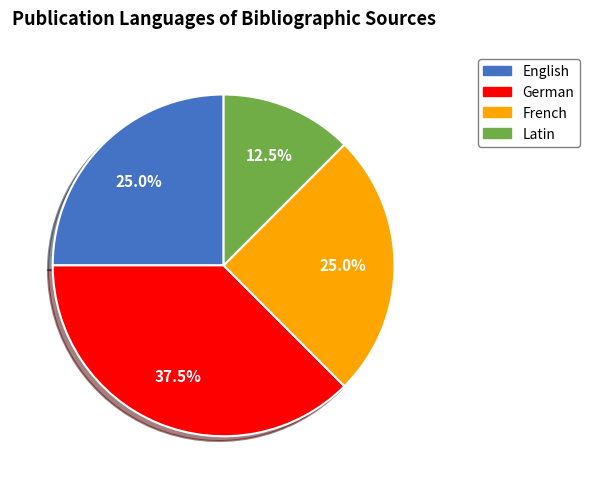

Is there any slice that represents more than half of the pie?

No